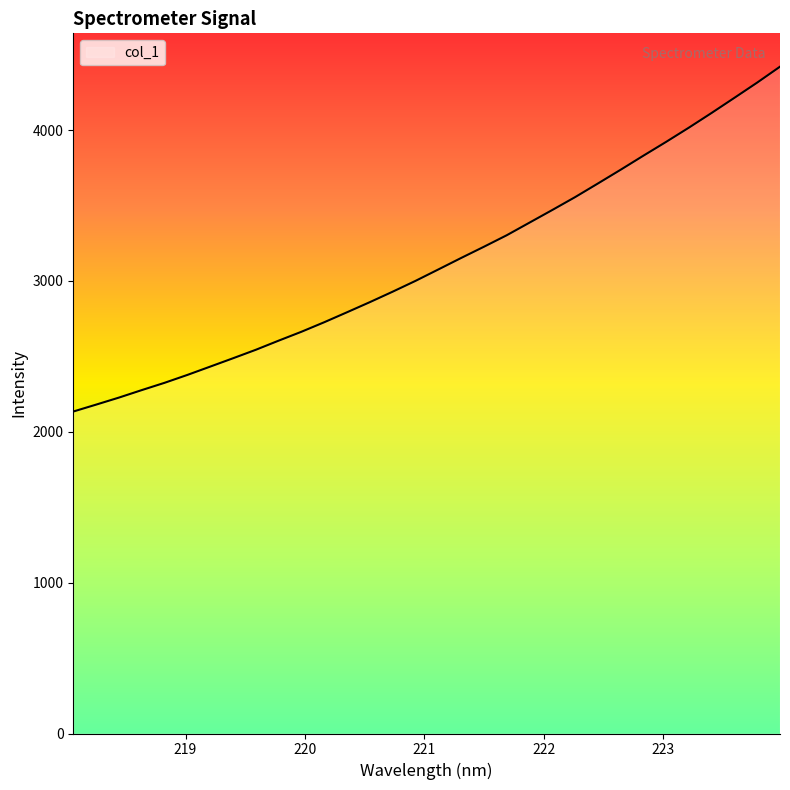

What is the smallest value displayed?

2134.6